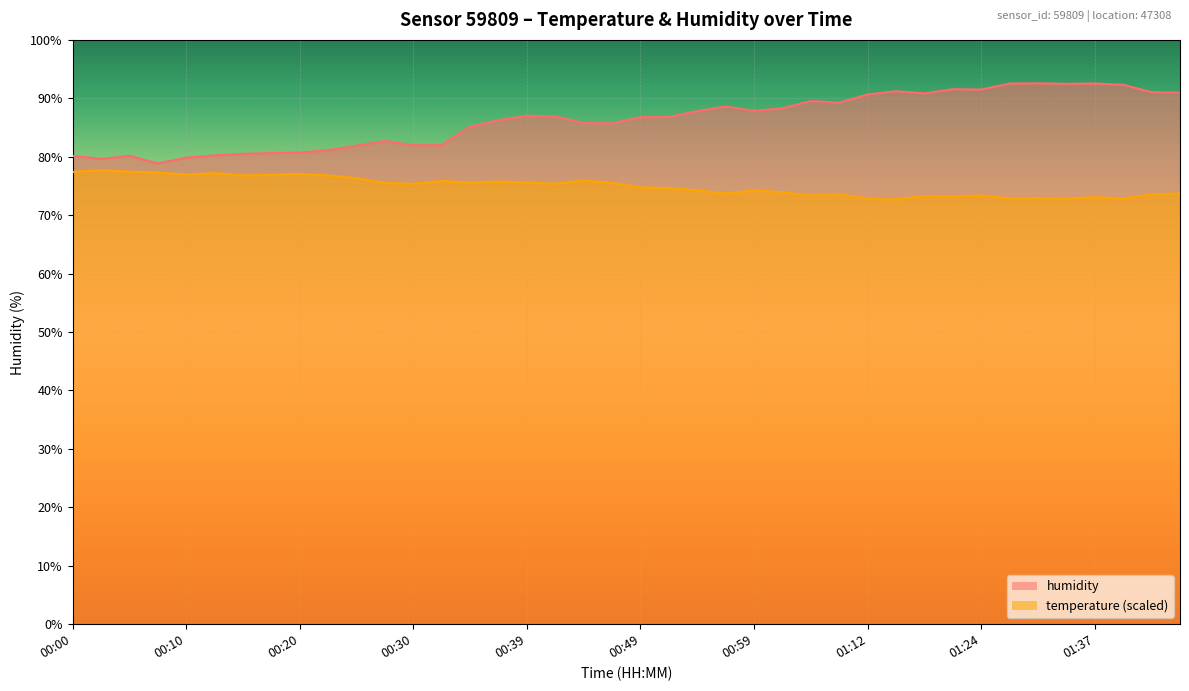

What position from the right is 01:32?

6